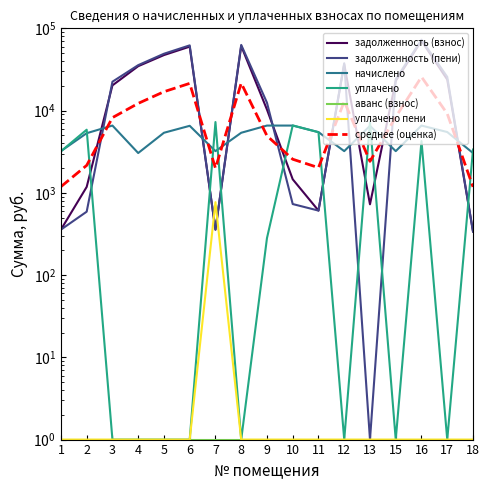

At which category does задолженность (пени) reach its first local peak?

6